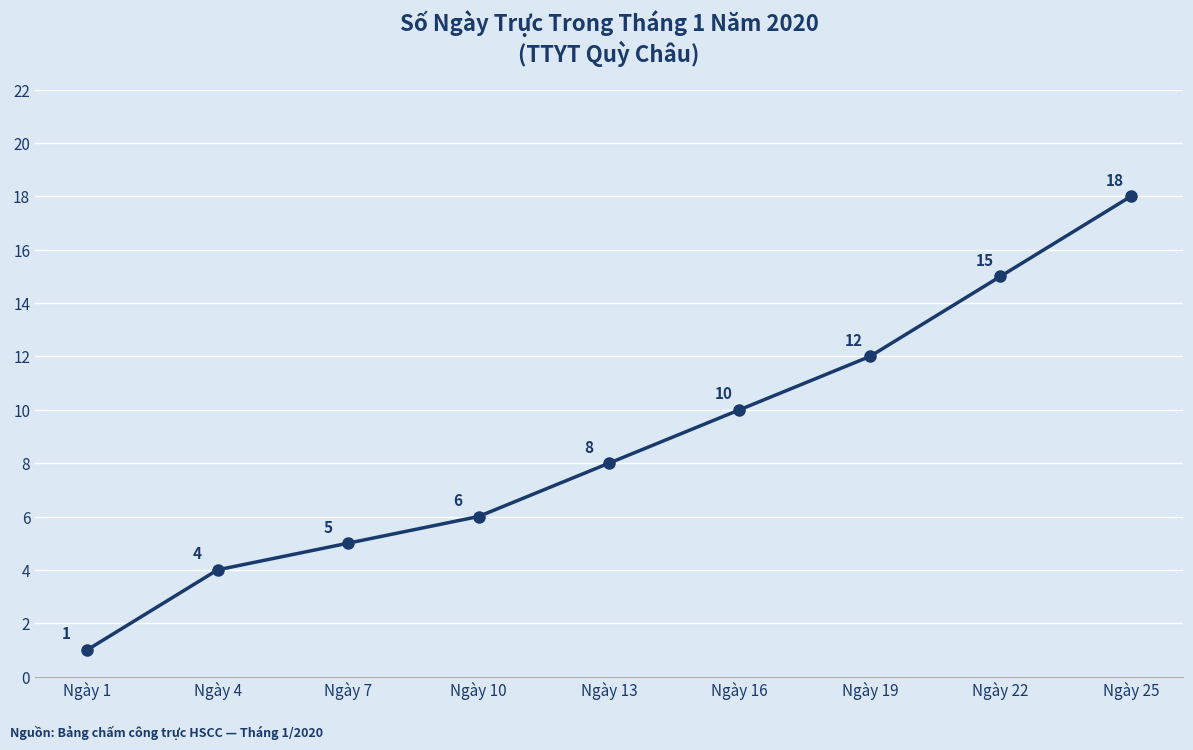

Reading left to right, transcribe all the data shown in this chart.

Ngày 1=1	Ngày 4=4	Ngày 7=5	Ngày 10=6	Ngày 13=8	Ngày 16=10	Ngày 19=12	Ngày 22=15	Ngày 25=18